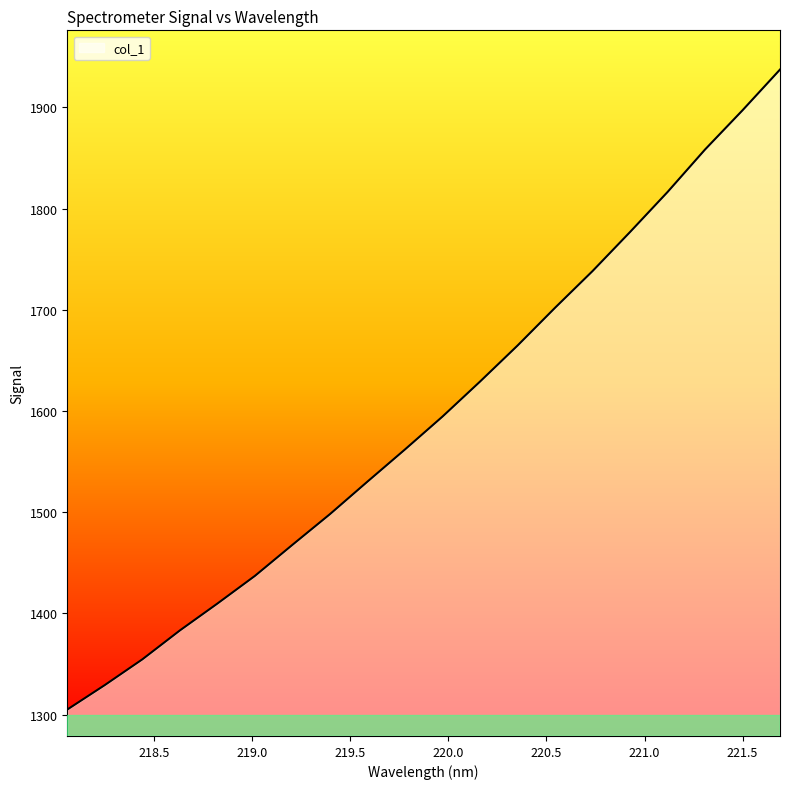

What is the difference between the maximum and minimum values?

632.3